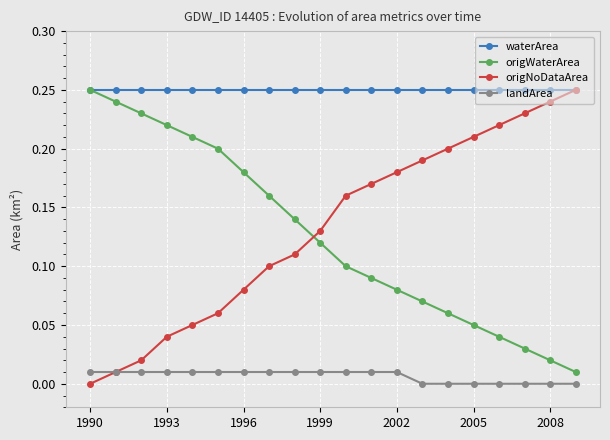

Does the chart display data point markers on the line(s)?

Yes